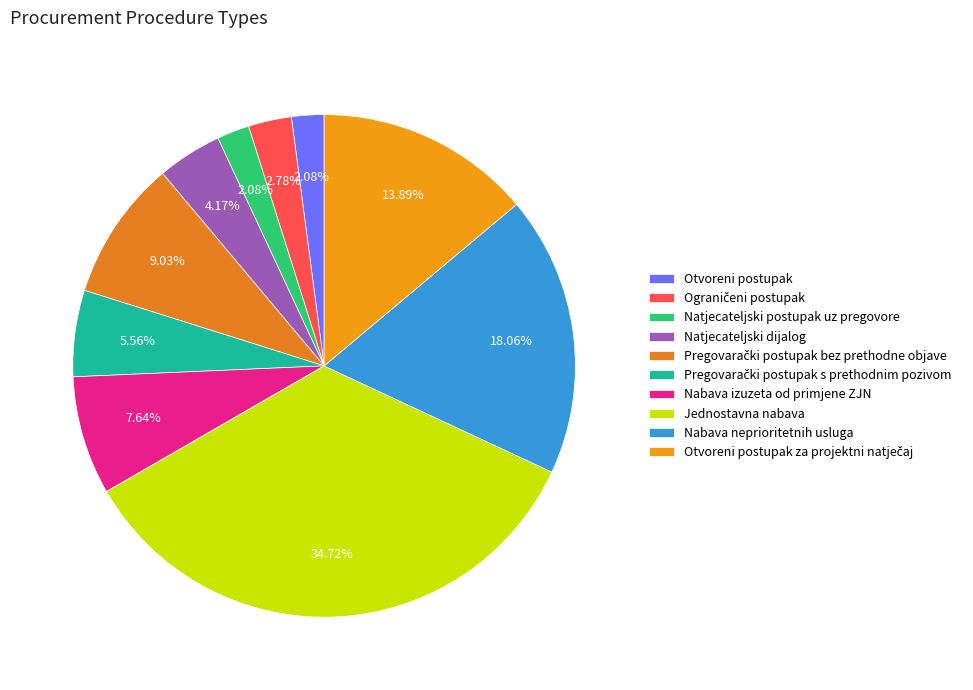

Rank the categories by value from lowest to highest.

Otvoreni postupak, Natjecateljski postupak uz pregovore, Ograničeni postupak, Natjecateljski dijalog, Pregovarački postupak s prethodnim pozivom, Nabava izuzeta od primjene ZJN, Pregovarački postupak bez prethodne objave, Otvoreni postupak za projektni natječaj, Nabava neprioritetnih usluga, Jednostavna nabava